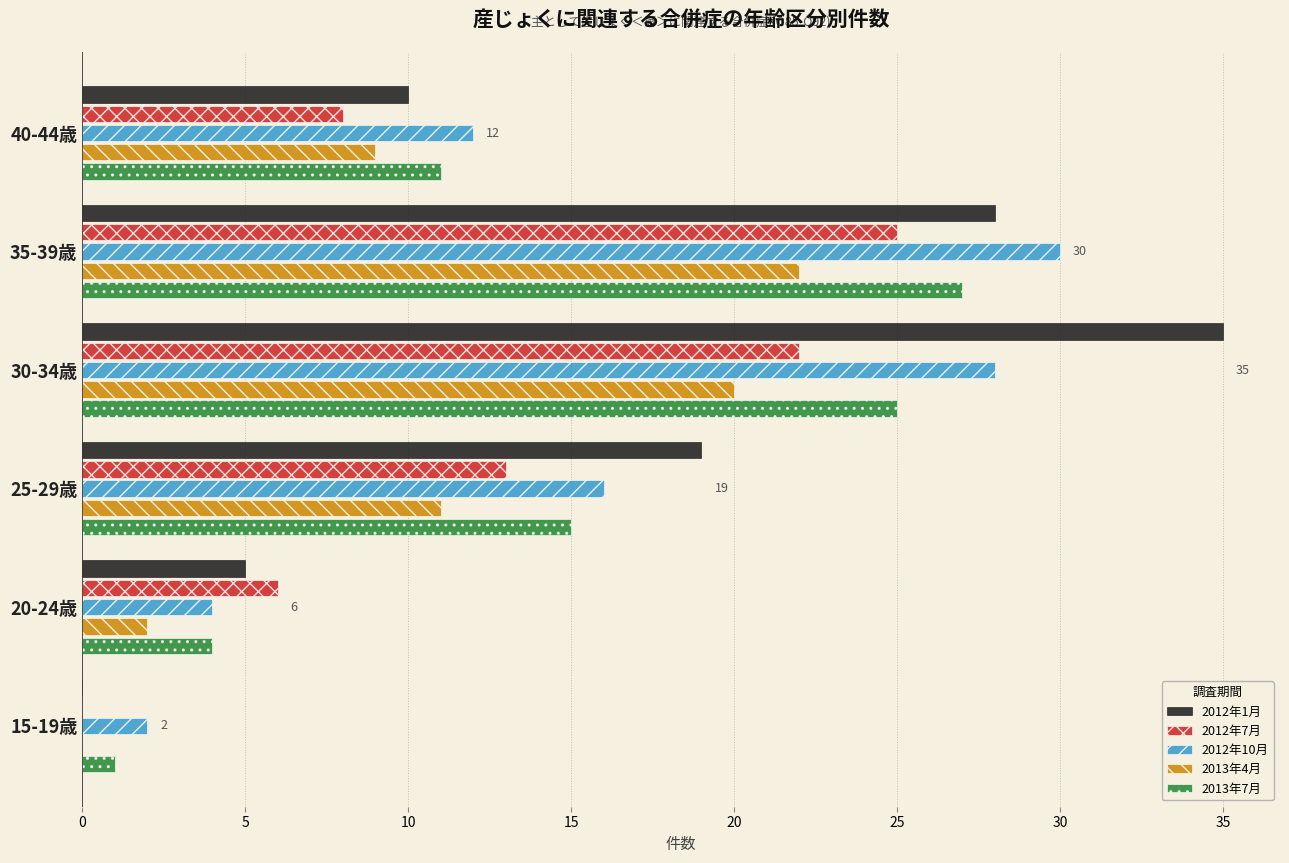

What is the highest value of the 2013年7月 series?

27